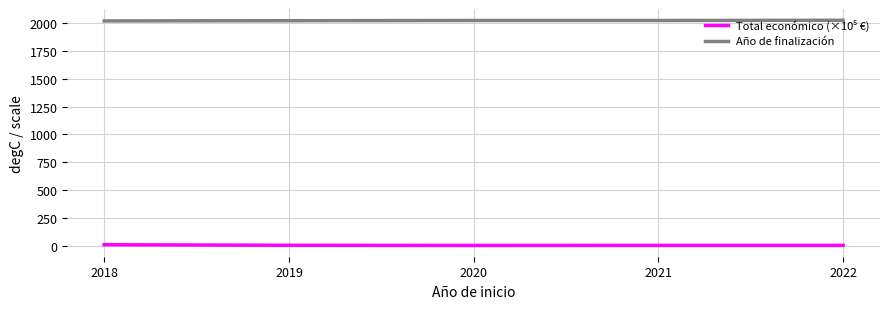

The Año de finalización series shows 2023.0 at 2020. True or false?

True